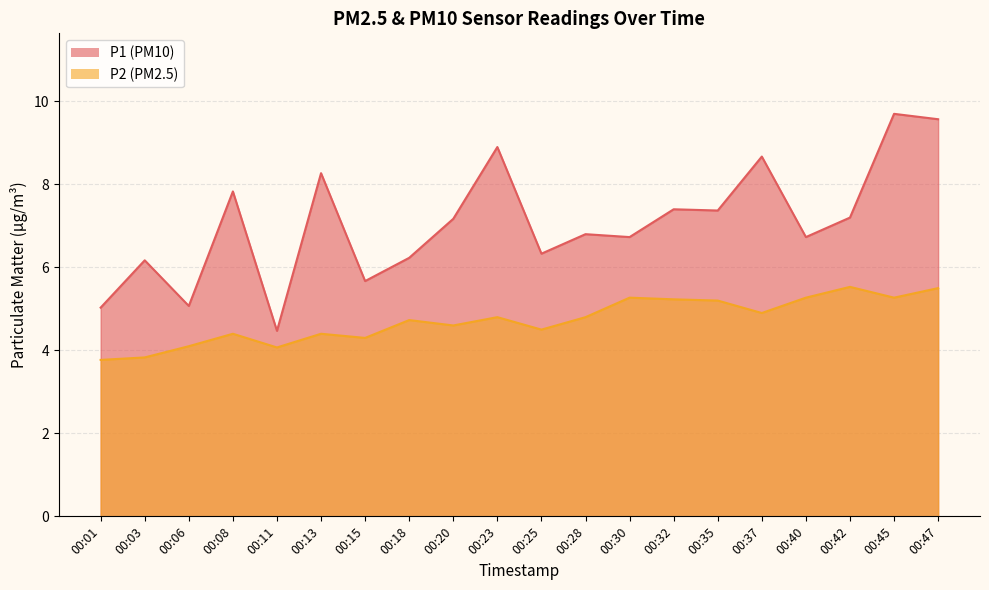

What value does the P1 series have at 00:45?

9.7